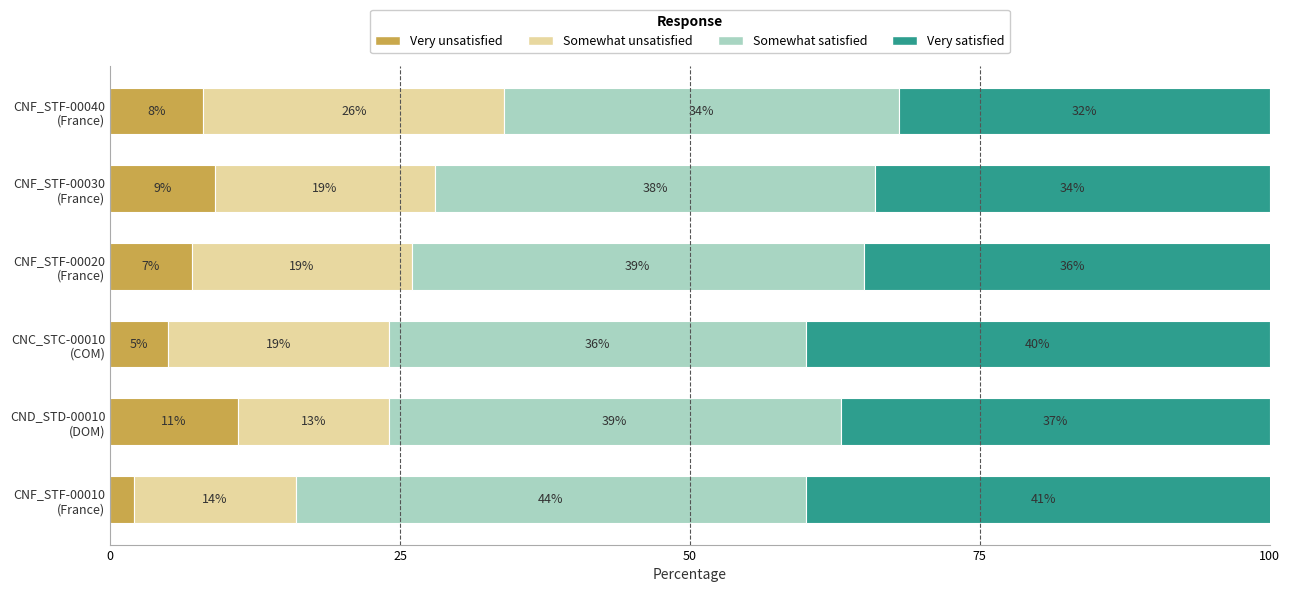

What is the average value of the Very unsatisfied series?

7